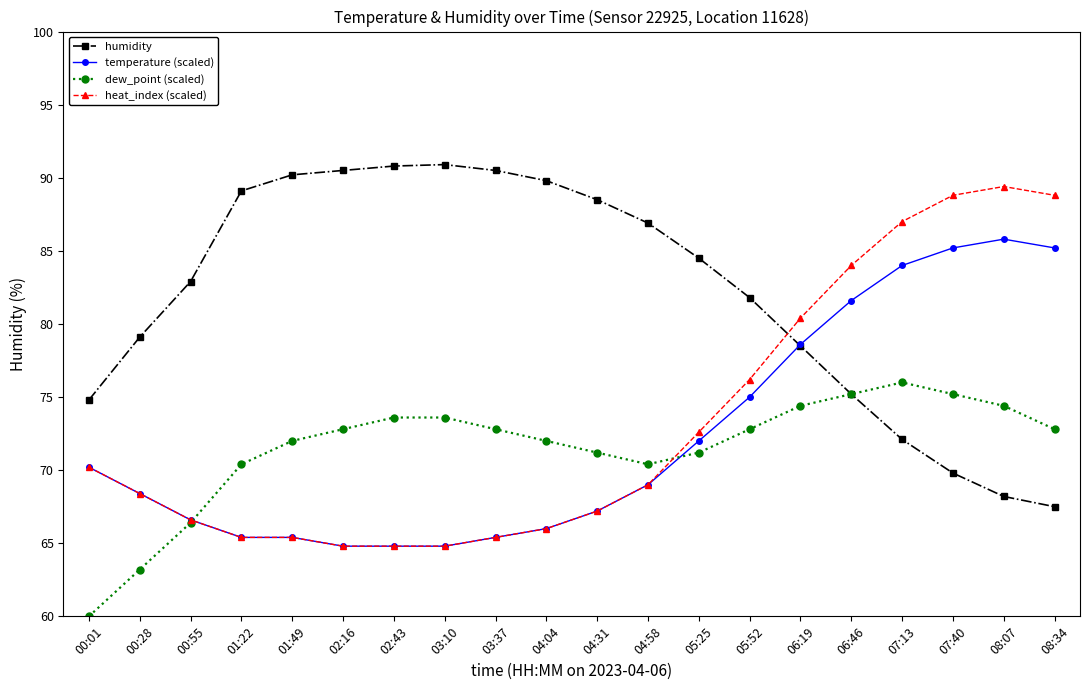

Is it true that dew_point (scaled) equals 104.2 at 05:25?

False